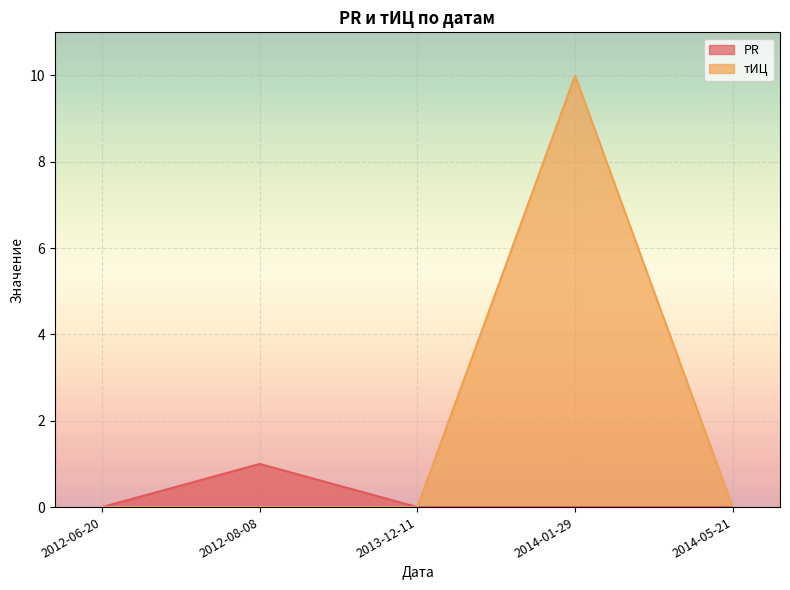

Reading right to left, extract all data points from this chart.

PR: 2014-05-21=0	2014-01-29=0	2013-12-11=0	2012-08-08=1	2012-06-20=0
тИЦ: 2014-05-21=0	2014-01-29=10	2013-12-11=0	2012-08-08=0	2012-06-20=0